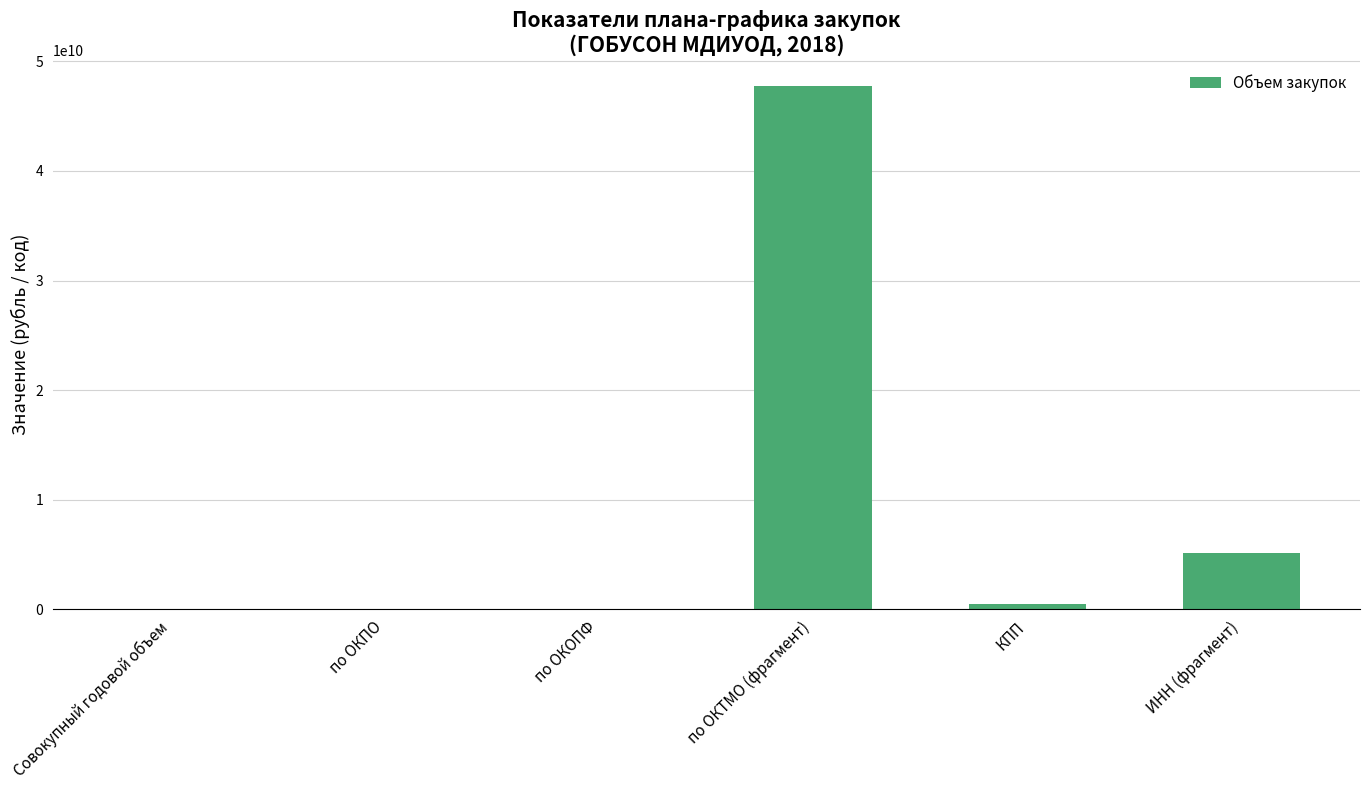

Count the number of categories in the chart.

6